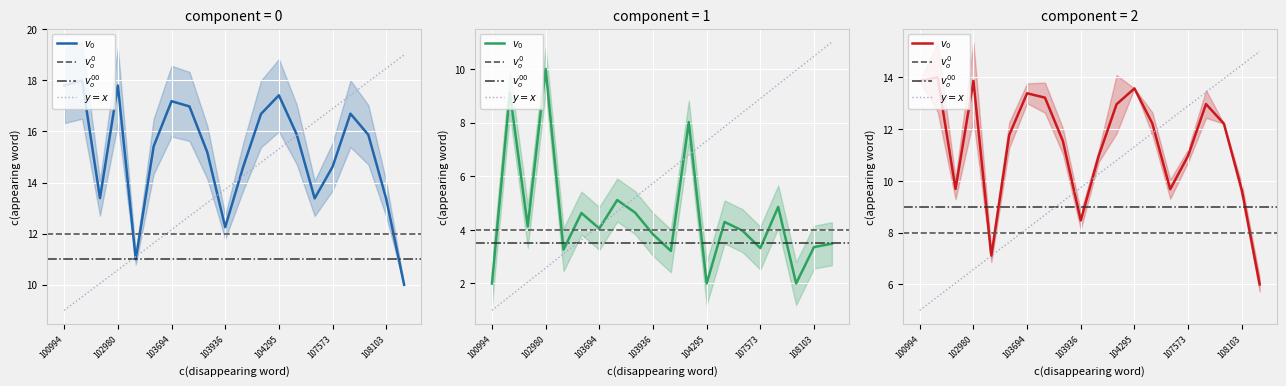

What position from the left is 103338?

5